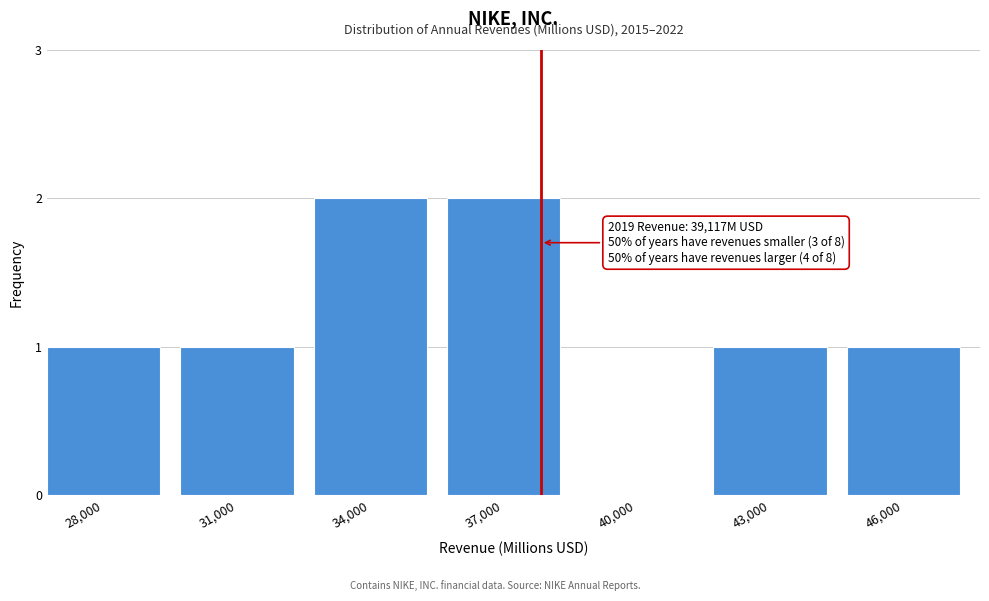

Reading left to right, what are all the values shown in this chart?

28,000=1	31,000=1	34,000=2	37,000=2	40,000=0	43,000=1	46,000=1